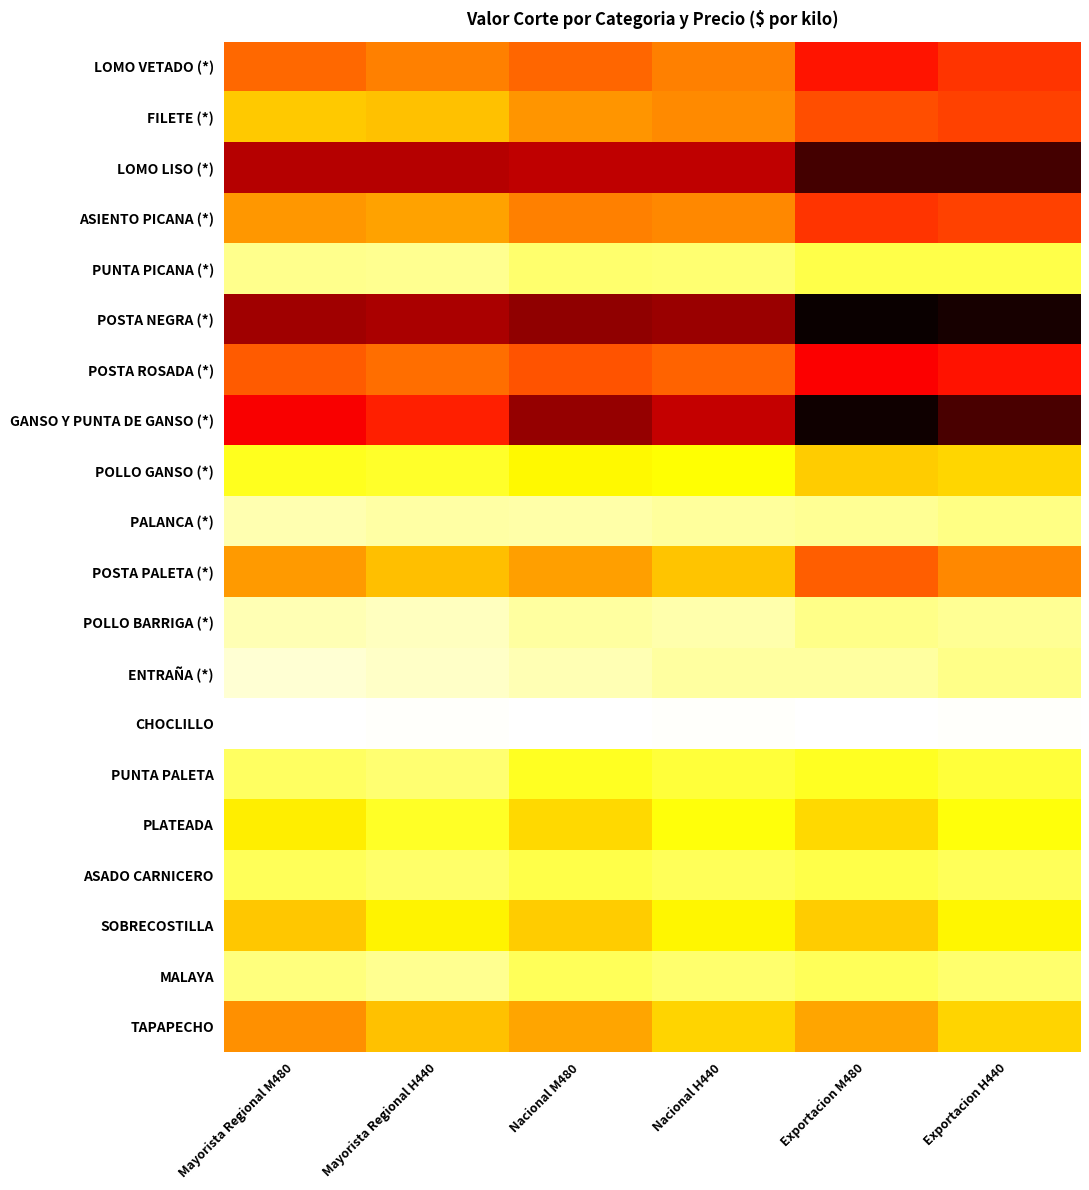

At which category is the sum across all series the highest?

Exportacion M480